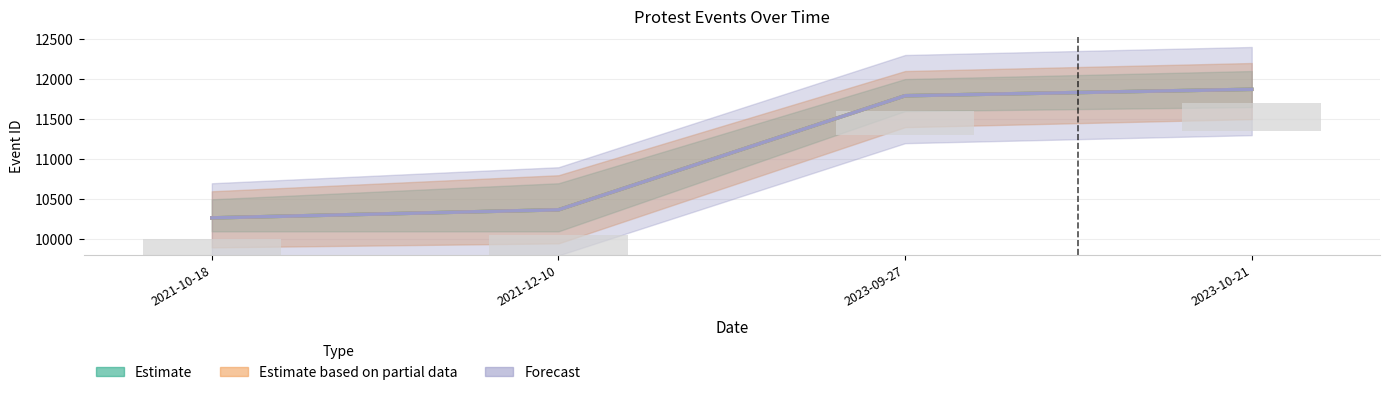

What is the label of the 3rd bar from the right?

2021-12-10